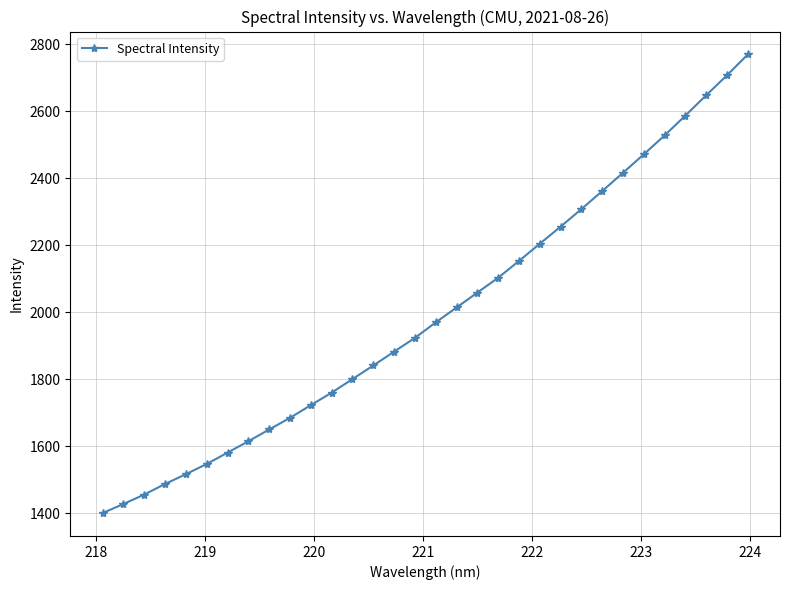

What is the difference between the maximum and minimum values?

1368.7